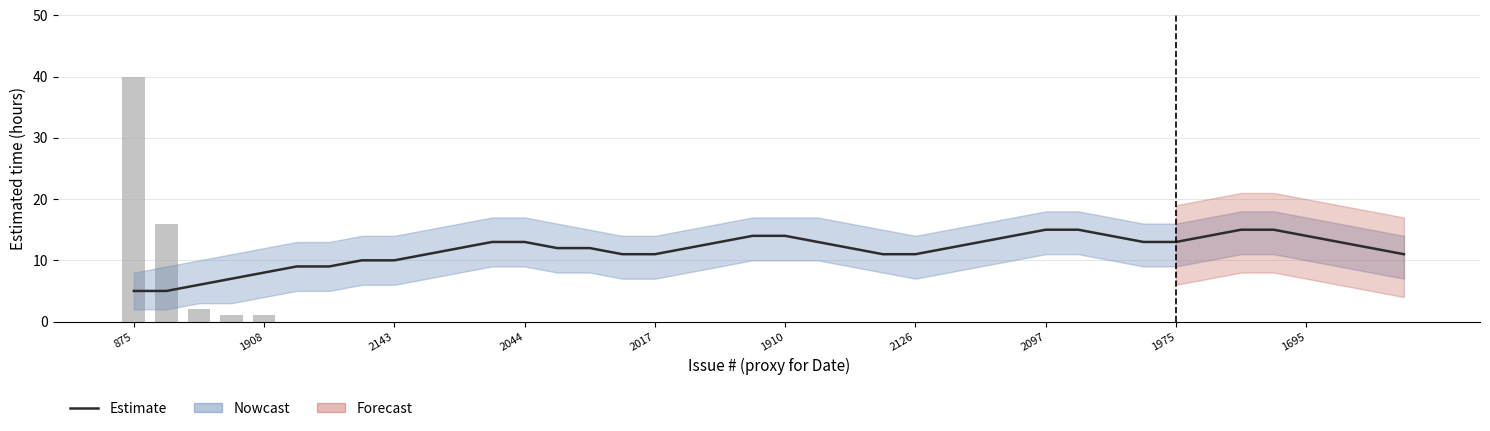

Between 27 and 13, which is larger?

27